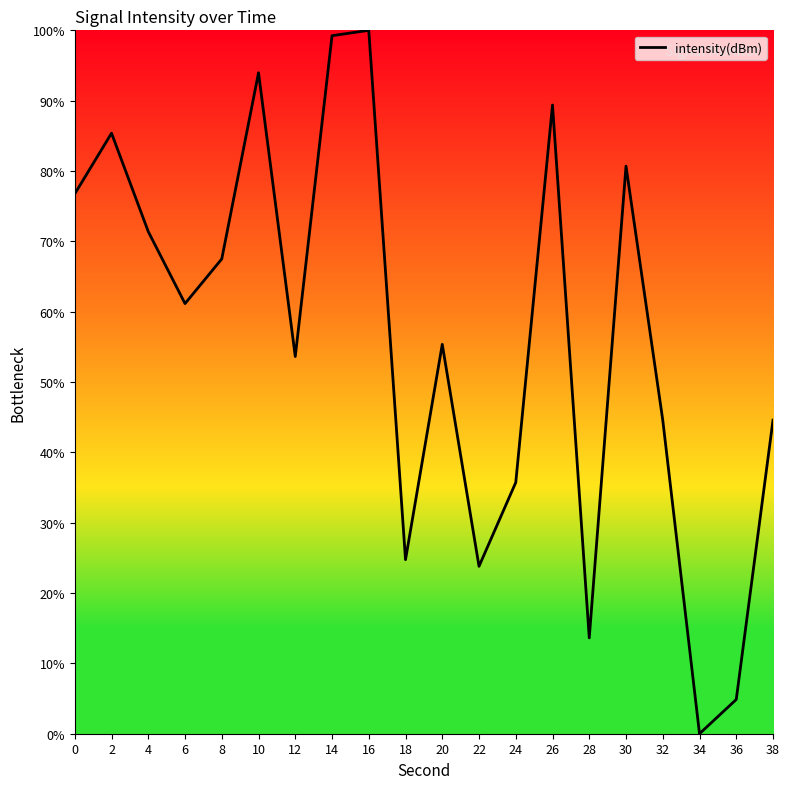

How many series are shown in this chart?

1